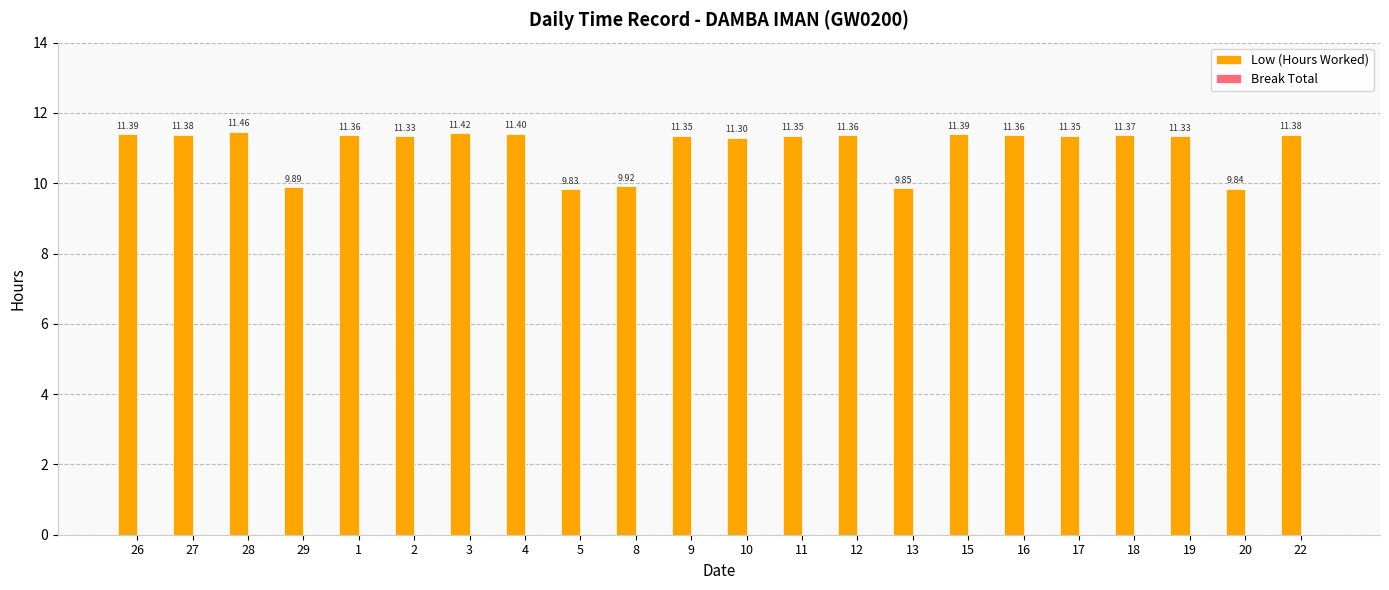

Which has a higher value, 12 or 13?

12